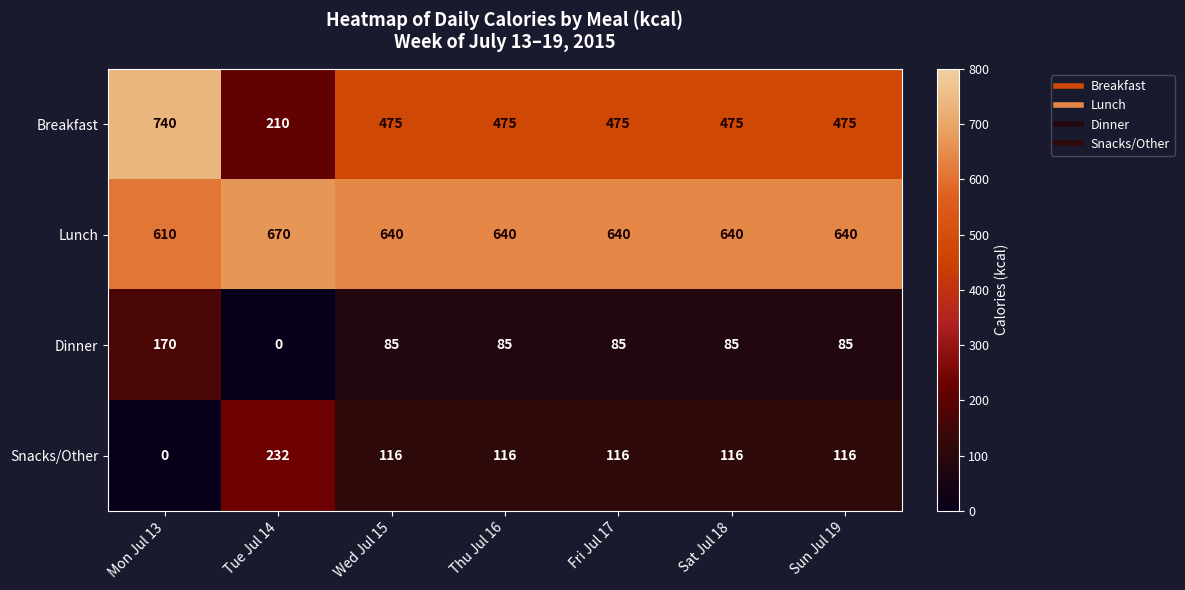

Between Tue Jul 14 and Sun Jul 19, which series saw the biggest shift?

Breakfast